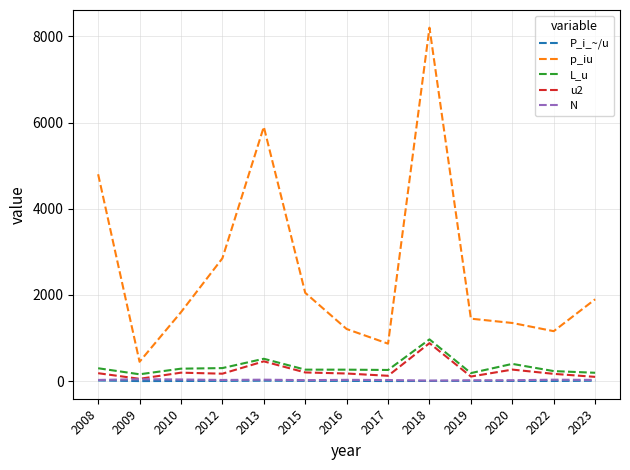

How many lines are shown in the chart?

5